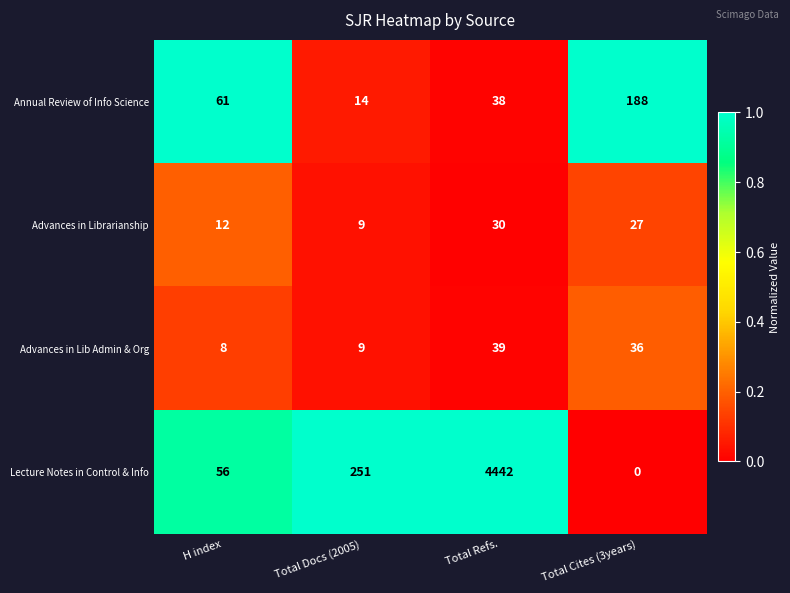

What is the sum of all Annual Review of Info Science values?

301